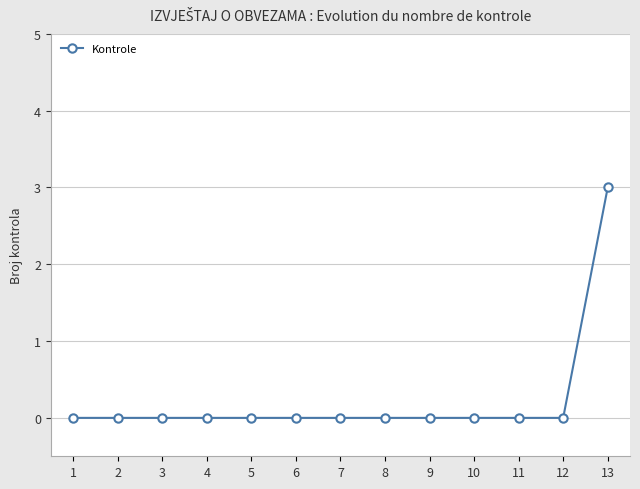

Reading left to right, list all the values displayed in this chart.

1=0	2=0	3=0	4=0	5=0	6=0	7=0	8=0	9=0	10=0	11=0	12=0	13=3